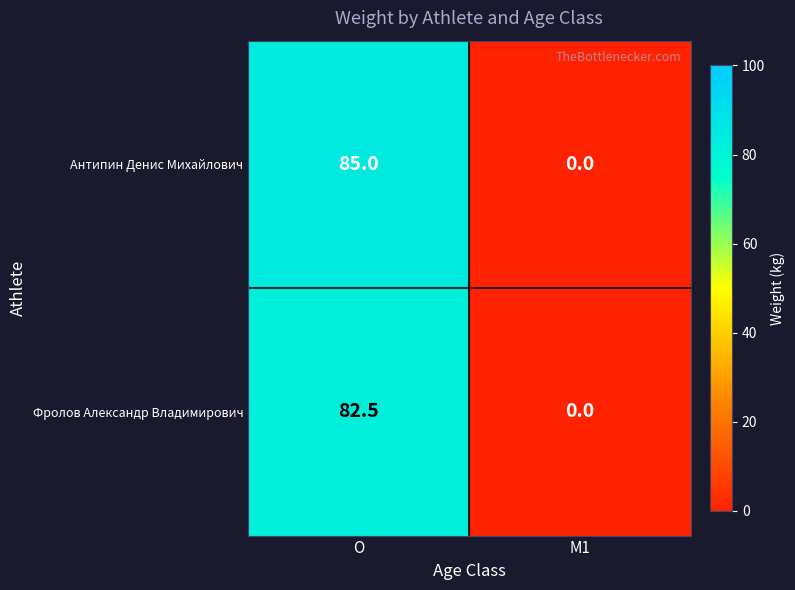

What is the highest value of the Антипин Денис Михайлович series?

85.0